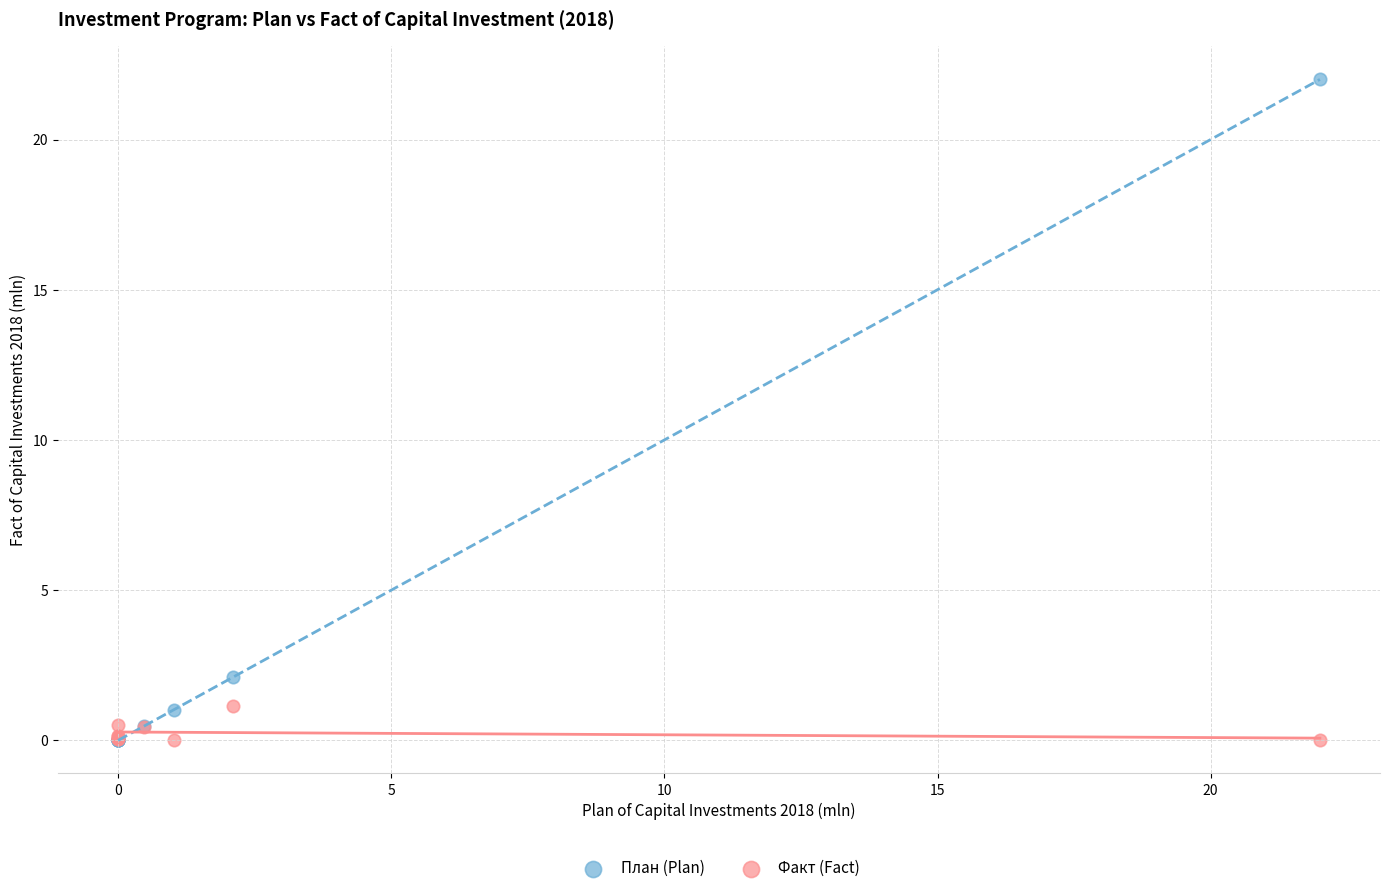

Which series has the widest spread of Y values?

План (Plan)